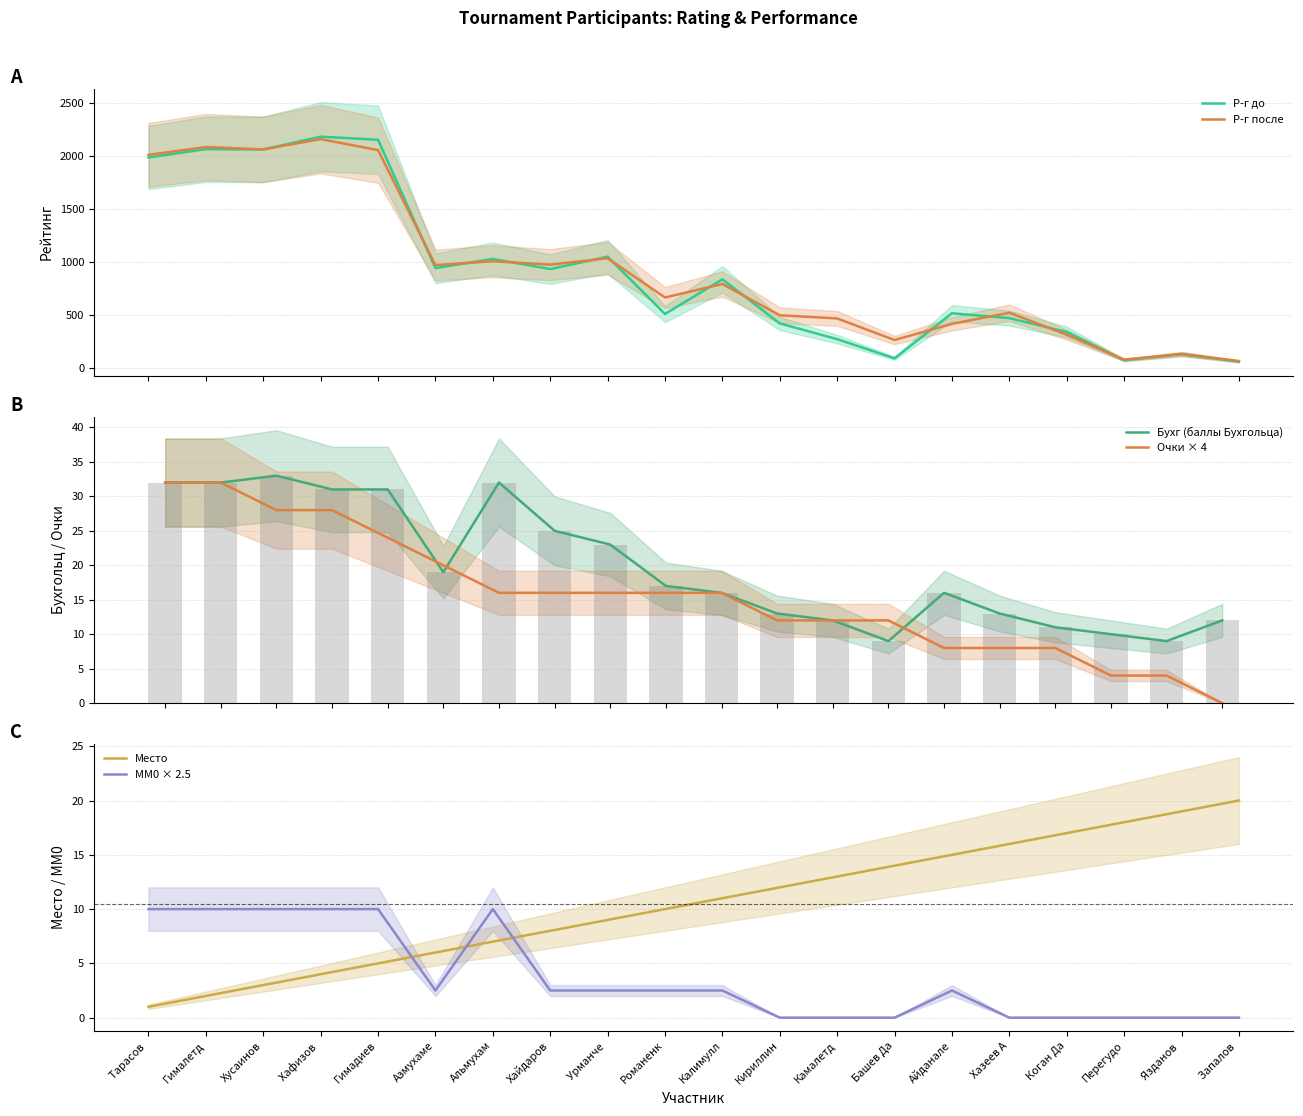

Reading right to left, list all the values displayed in this chart.

Р-г до: Запалов =59.0	Язданов =130.0	Перегудо=72.0	Коган Да=339.0	Хазеев А=470.0	Айданале=516.0	Башев Да=90.0	Камалетд=271.0	Кириллин=420.0	Калимулл=837.0	Романенк=509.0	Урманче =1051.0	Хайдаров=934.0	Альмухам=1030.0	Азмухаме=943.0	Гимадиев=2157.0	Хафизов =2186.0	Хусаинов=2065.0	Гималетд=2068.0	Тарасов =1989.0
Р-г после: Запалов =64.0	Язданов =130.0	Перегудо=77.0	Коган Да=313.0	Хазеев А=521.0	Айданале=416.0	Башев Да=263.0	Камалетд=467.0	Кириллин=497.0	Калимулл=793.0	Романенк=665.0	Урманче =1036.0	Хайдаров=976.0	Альмухам=1008.0	Азмухаме=972.0	Гимадиев=2059.0	Хафизов =2163.0	Хусаинов=2066.0	Гималетд=2088.0	Тарасов =2014.0
Бухг (баллы Бухгольца): Запалов =12.0	Язданов =9.0	Перегудо=10.0	Коган Да=11.0	Хазеев А=13.0	Айданале=16.0	Башев Да=9.0	Камалетд=12.0	Кириллин=13.0	Калимулл=16.0	Романенк=17.0	Урманче =23.0	Хайдаров=25.0	Альмухам=32.0	Азмухаме=19.0	Гимадиев=31.0	Хафизов =31.0	Хусаинов=33.0	Гималетд=32.0	Тарасов =32.0
Очки × 4: Запалов =0.0	Язданов =4.0	Перегудо=4.0	Коган Да=8.0	Хазеев А=8.0	Айданале=8.0	Башев Да=12.0	Камалетд=12.0	Кириллин=12.0	Калимулл=16.0	Романенк=16.0	Урманче =16.0	Хайдаров=16.0	Альмухам=16.0	Азмухаме=20.0	Гимадиев=24.0	Хафизов =28.0	Хусаинов=28.0	Гималетд=32.0	Тарасов =32.0
Место: Запалов =20.0	Язданов =19.0	Перегудо=18.0	Коган Да=17.0	Хазеев А=16.0	Айданале=15.0	Башев Да=14.0	Камалетд=13.0	Кириллин=12.0	Калимулл=11.0	Романенк=10.0	Урманче =9.0	Хайдаров=8.0	Альмухам=7.0	Азмухаме=6.0	Гимадиев=5.0	Хафизов =4.0	Хусаинов=3.0	Гималетд=2.0	Тарасов =1.0
MM0 × 2.5: Запалов =0.0	Язданов =0.0	Перегудо=0.0	Коган Да=0.0	Хазеев А=0.0	Айданале=2.5	Башев Да=0.0	Камалетд=0.0	Кириллин=0.0	Калимулл=2.5	Романенк=2.5	Урманче =2.5	Хайдаров=2.5	Альмухам=10.0	Азмухаме=2.5	Гимадиев=10.0	Хафизов =10.0	Хусаинов=10.0	Гималетд=10.0	Тарасов =10.0